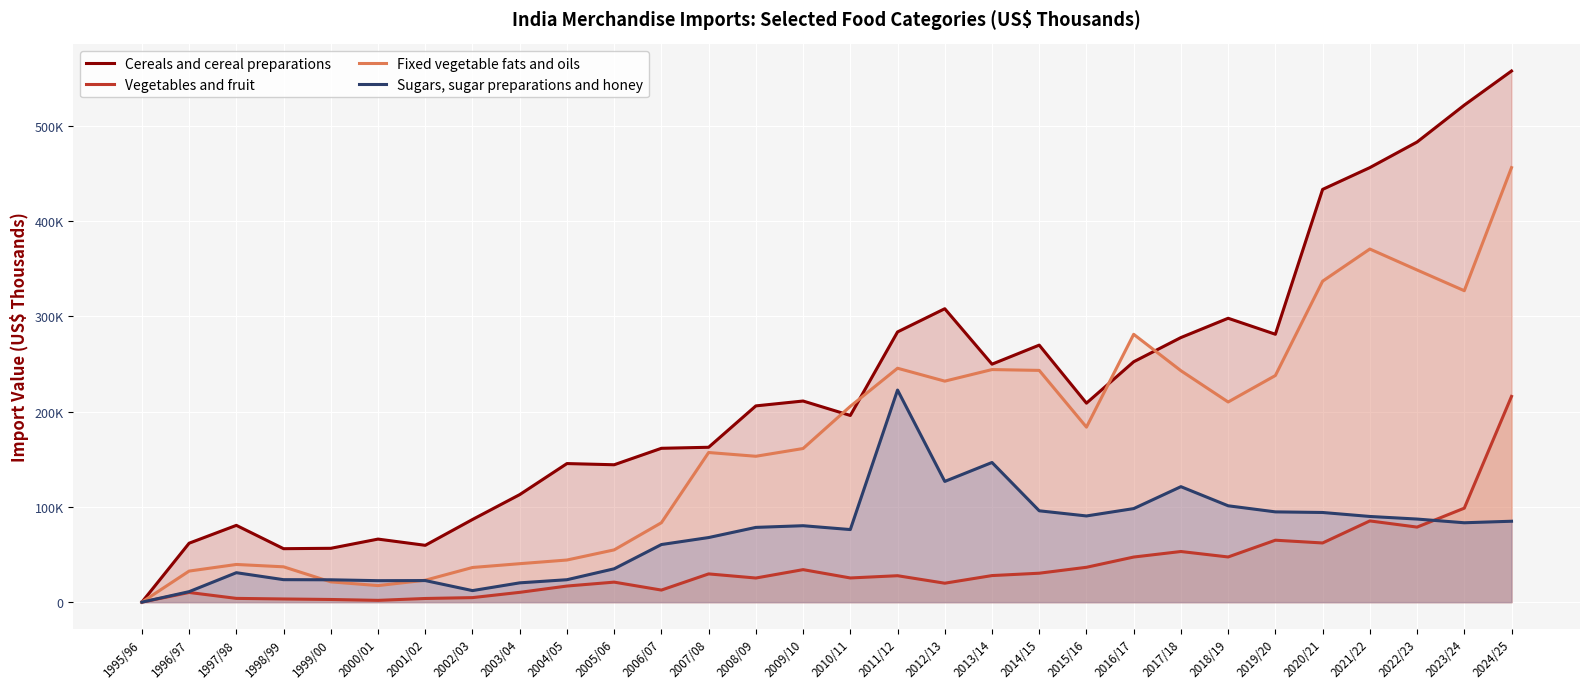

In Vegetables and fruit, how many points are higher than both neighbors (excluding endpoints)?

8